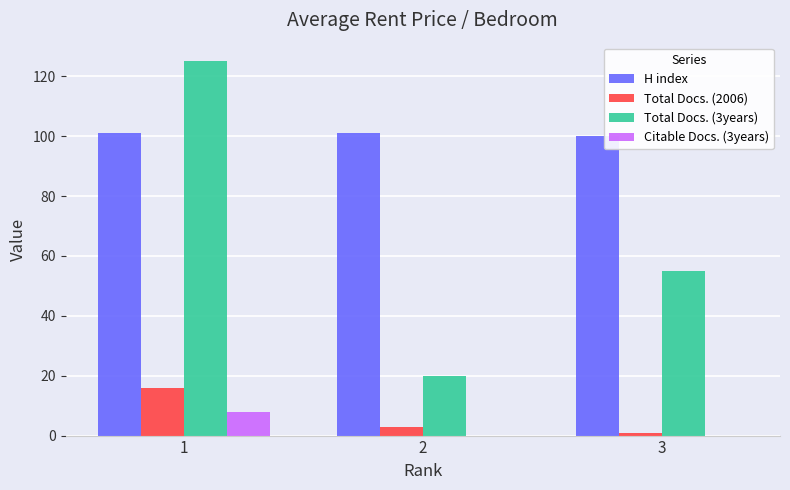

Where does the Total Docs. (2006) series first go above 3?

1